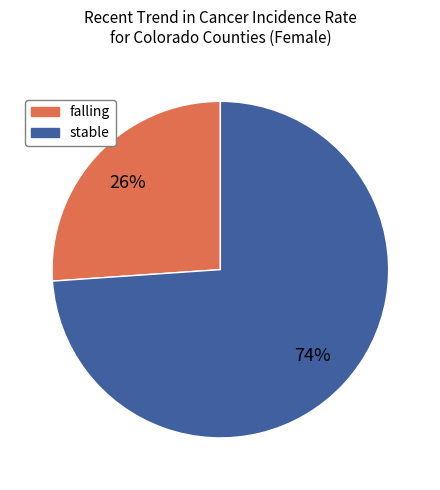

What is the ratio of the value at stable to the value at falling?

2.8